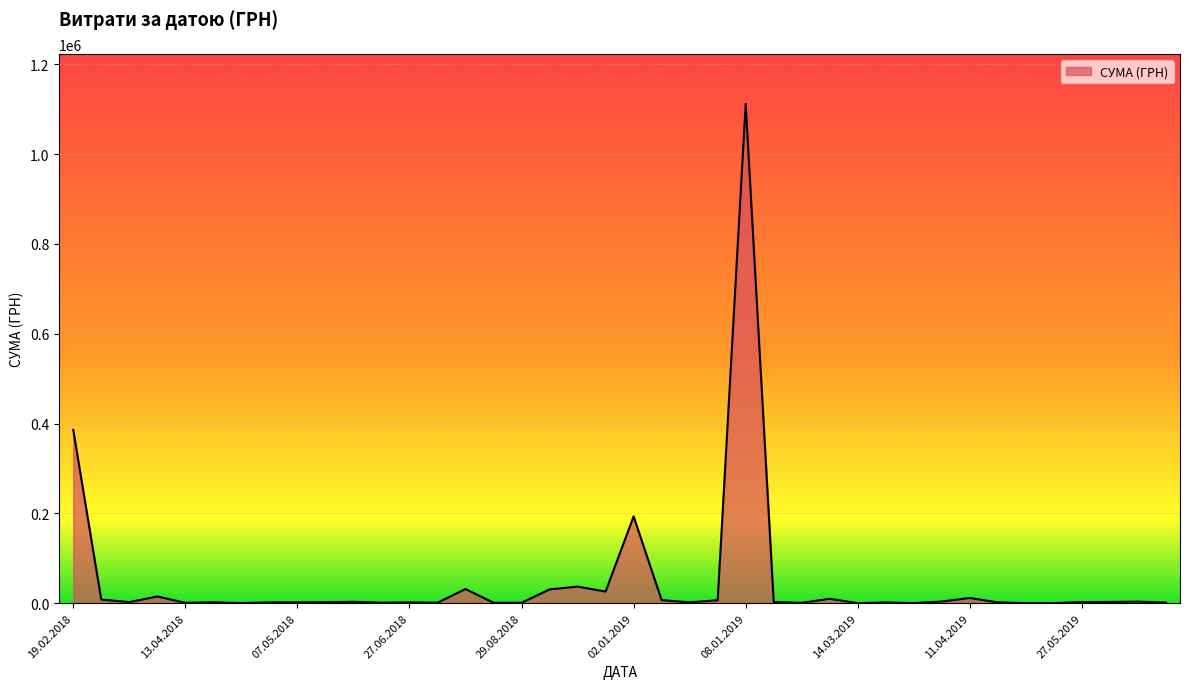

What is the maximum value shown in the chart?

1111802.8